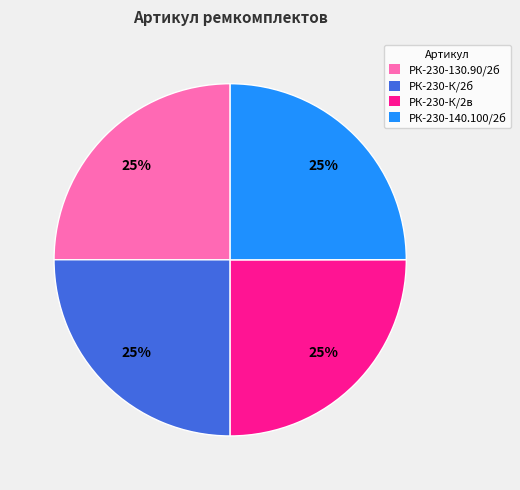

To the nearest percent, what percentage of the pie is РК-230-К/2в?

25%